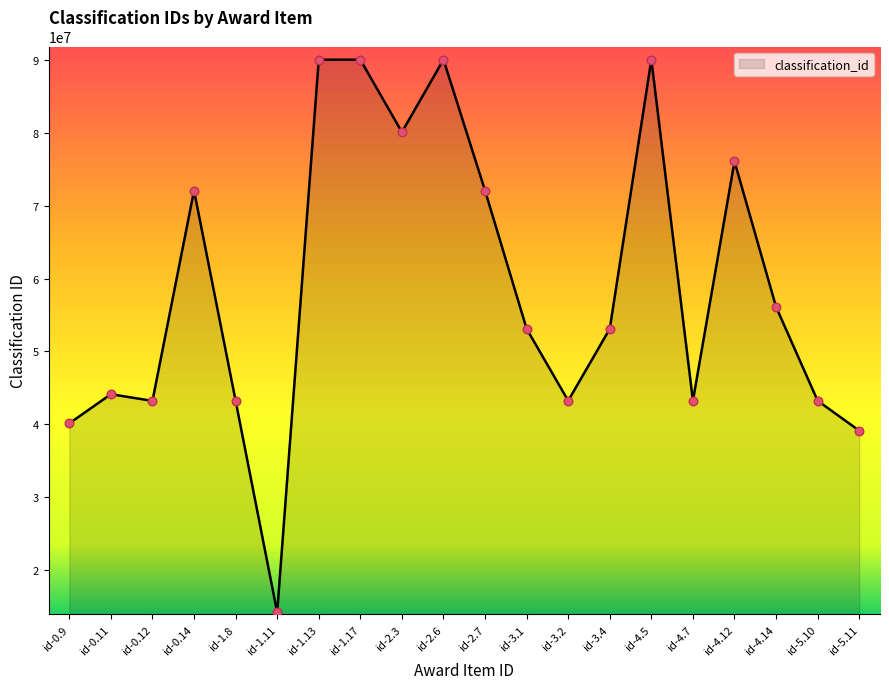

What is the change in value from id-0.12 to id-1.8?

+20007